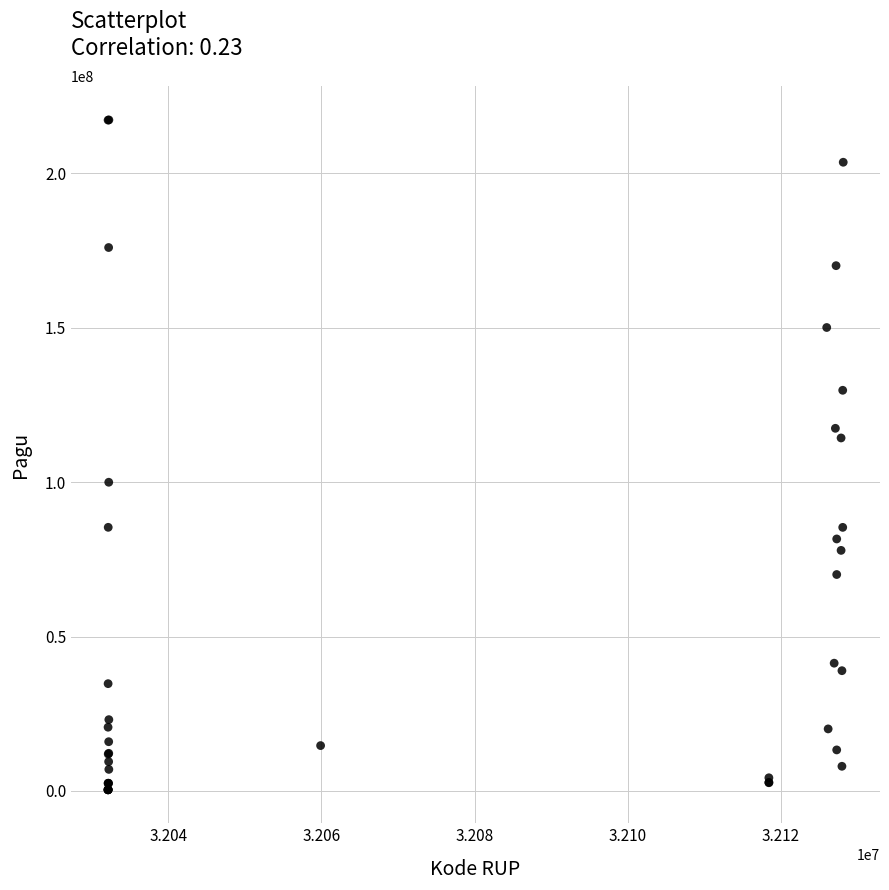

What Y value in the scatter plot is closest to 108830000?

114296000